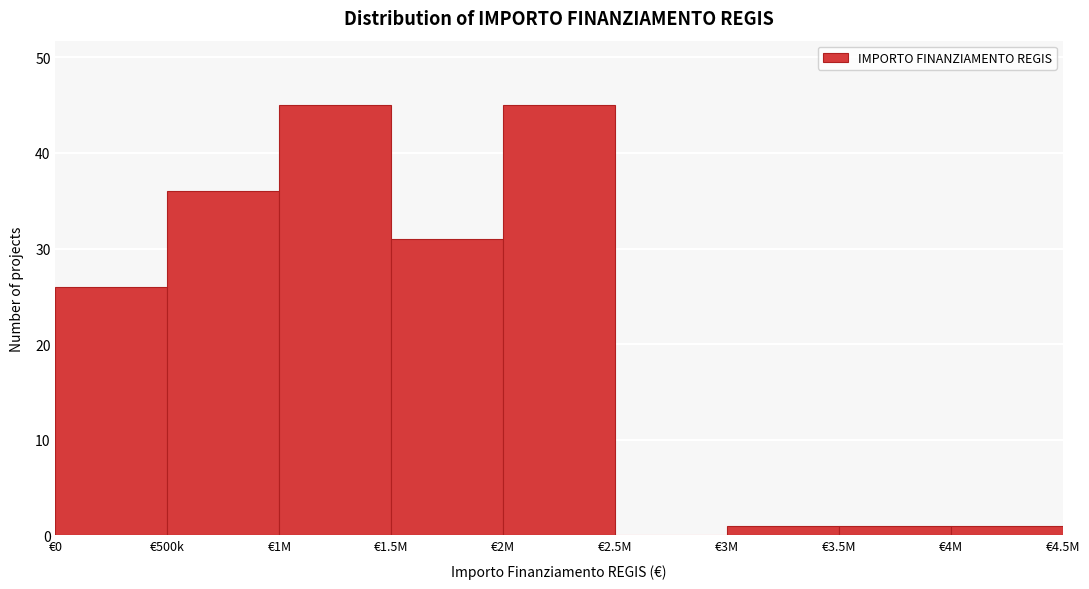

Reading left to right, what are all the values shown in this chart?

€0=26	€500k=36	€1M=45	€1.5M=31	€2M=45	€2.5M=0	€3M=1	€3.5M=1	€4M=1